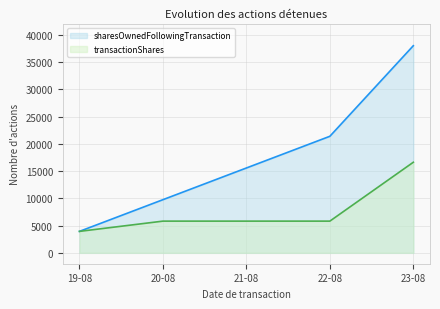

What is the spread (max minus min) of values at 22-08?

15568